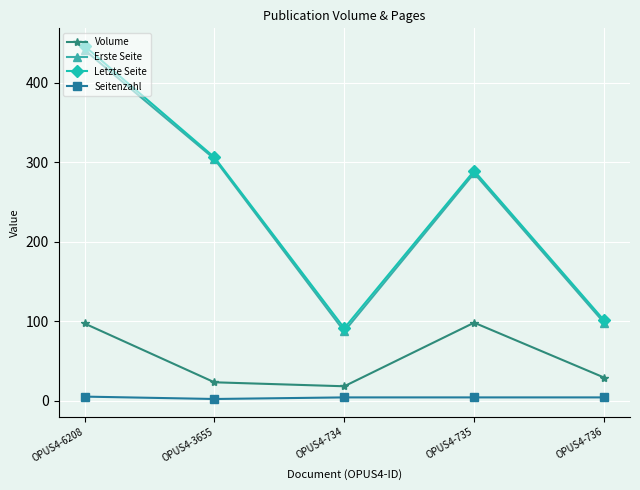

What is the label of the 4th point from the right?

OPUS4-3655